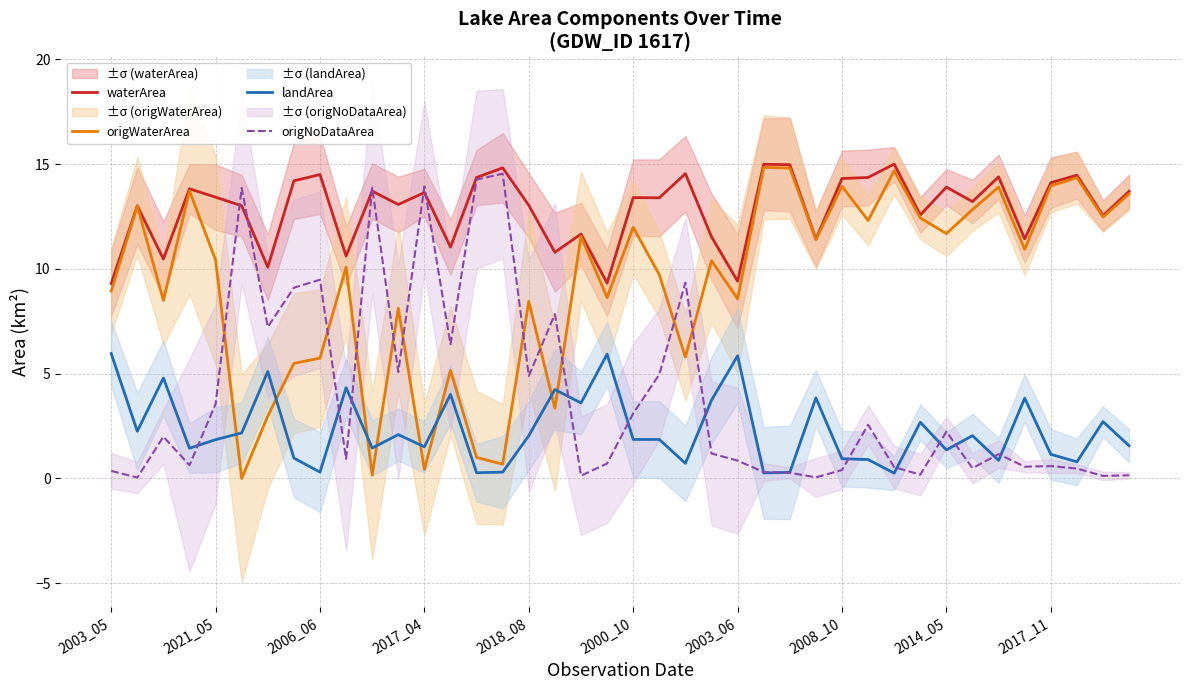

In waterArea, how many points are lower than both neighbors (excluding endpoints)?

14